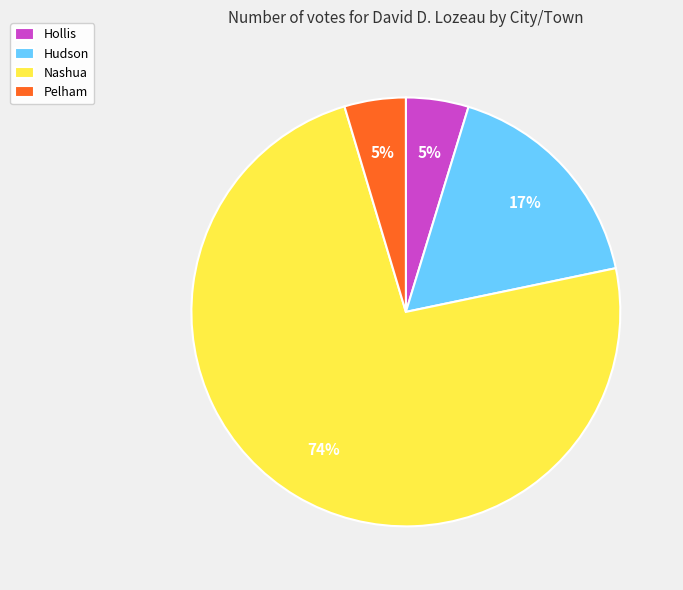

What is the ratio of the value at Hollis to the value at Hudson?

0.3